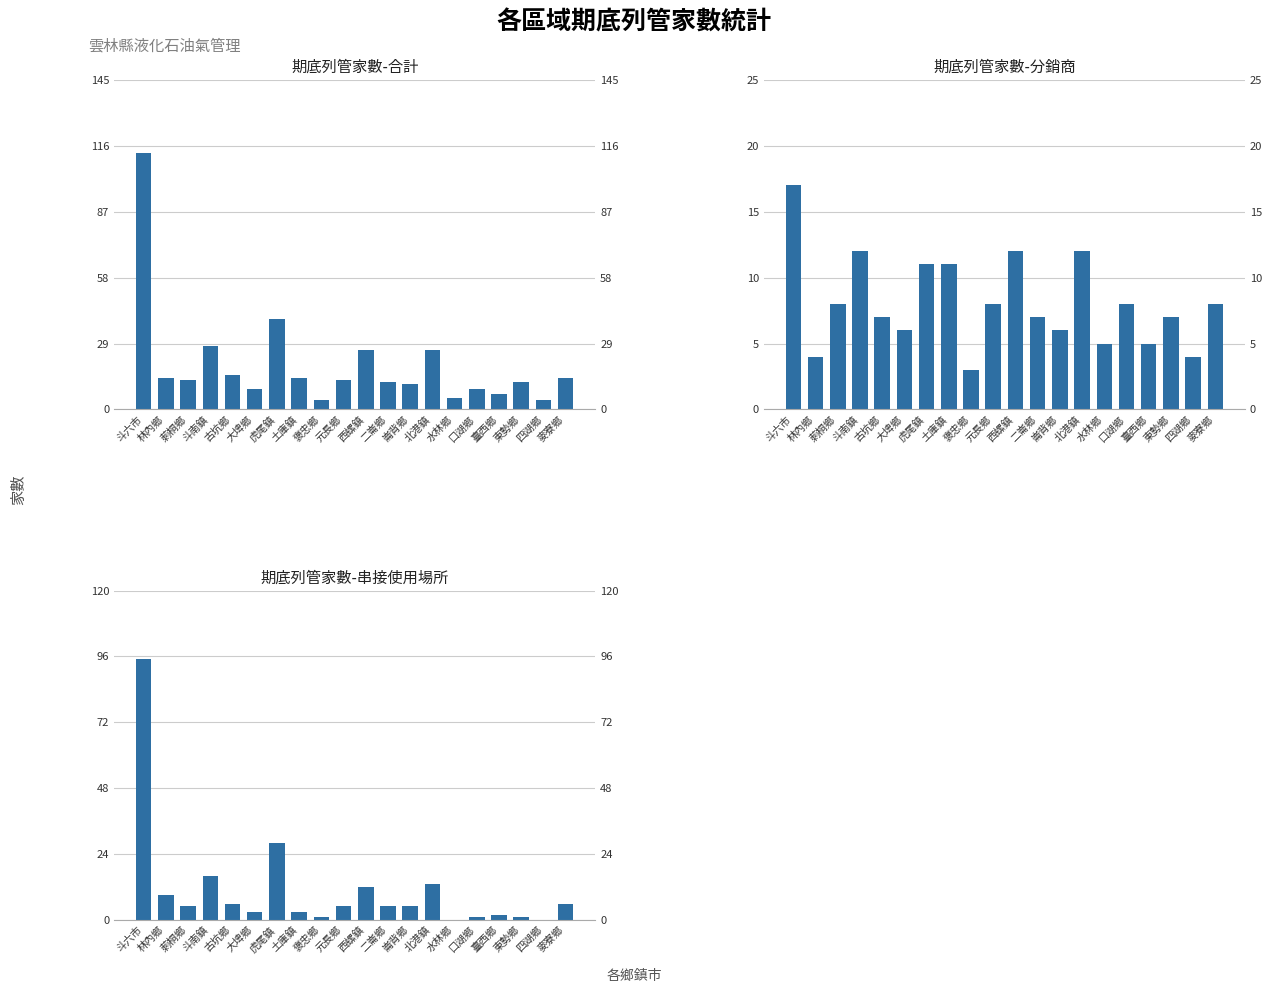

True or false: 期底列管家數-串接使用場所 has a value of 0 at 水林鄉.

True